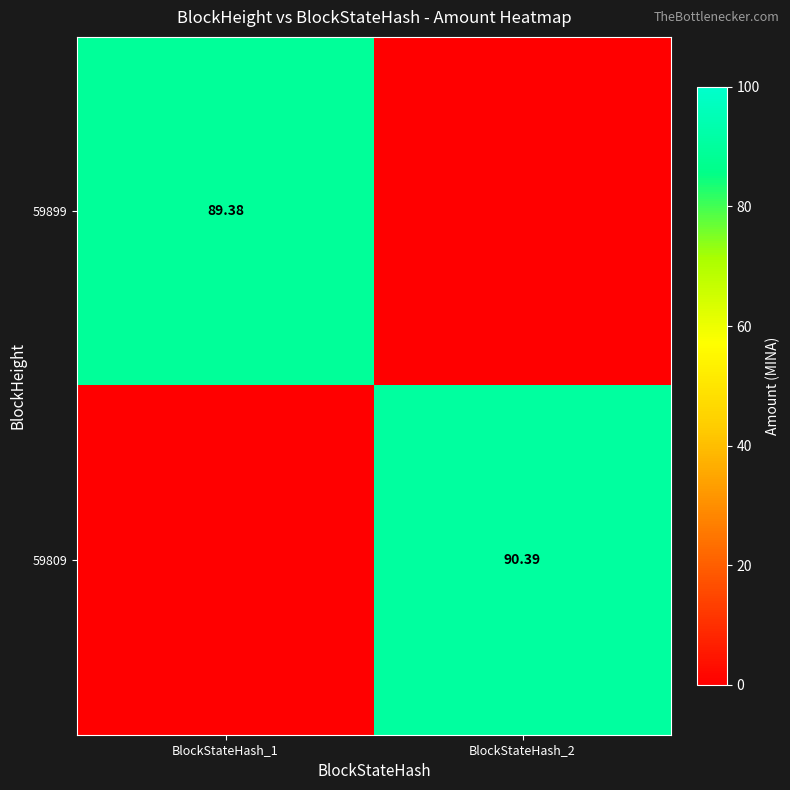

Is it true that 59809 equals 90.4 at BlockStateHash_2?

True